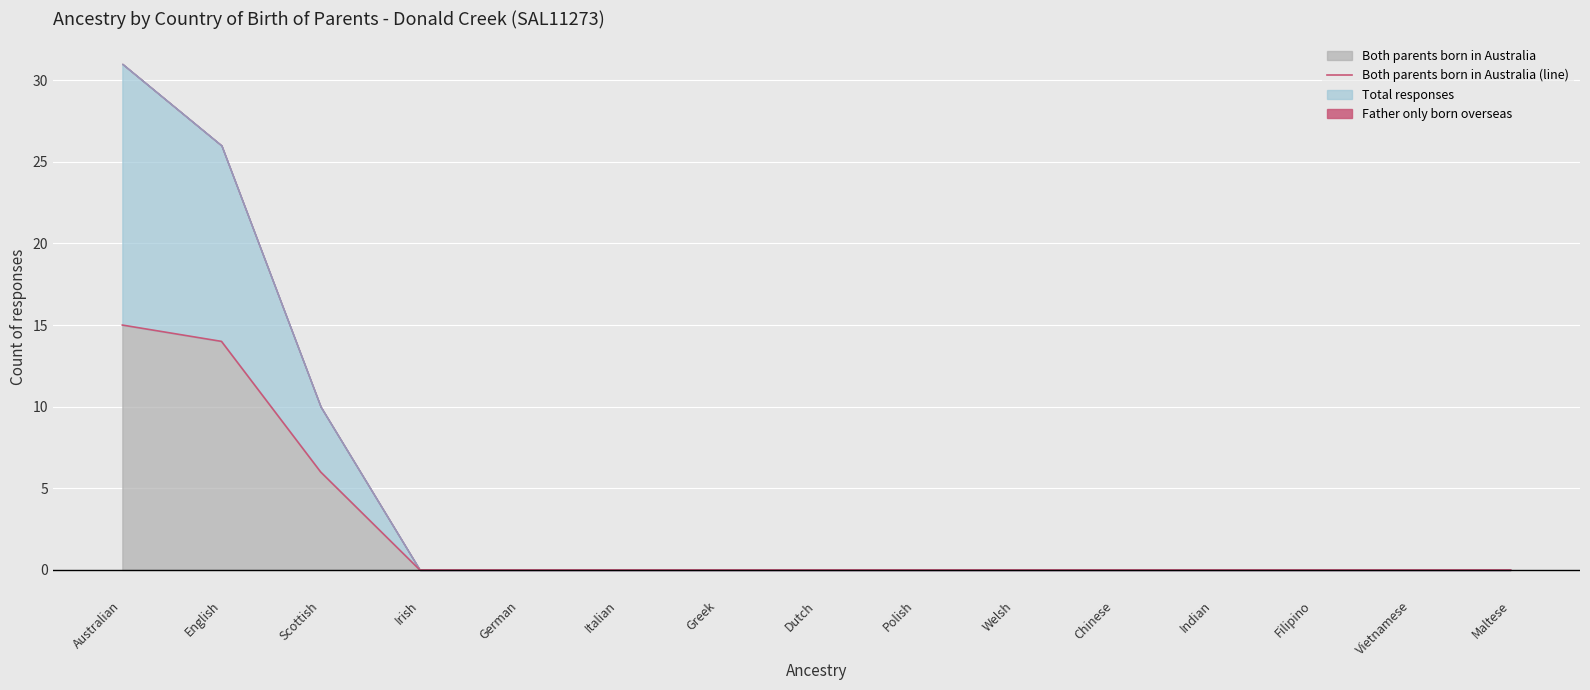

Which label corresponds to the smallest value in the chart?

Irish